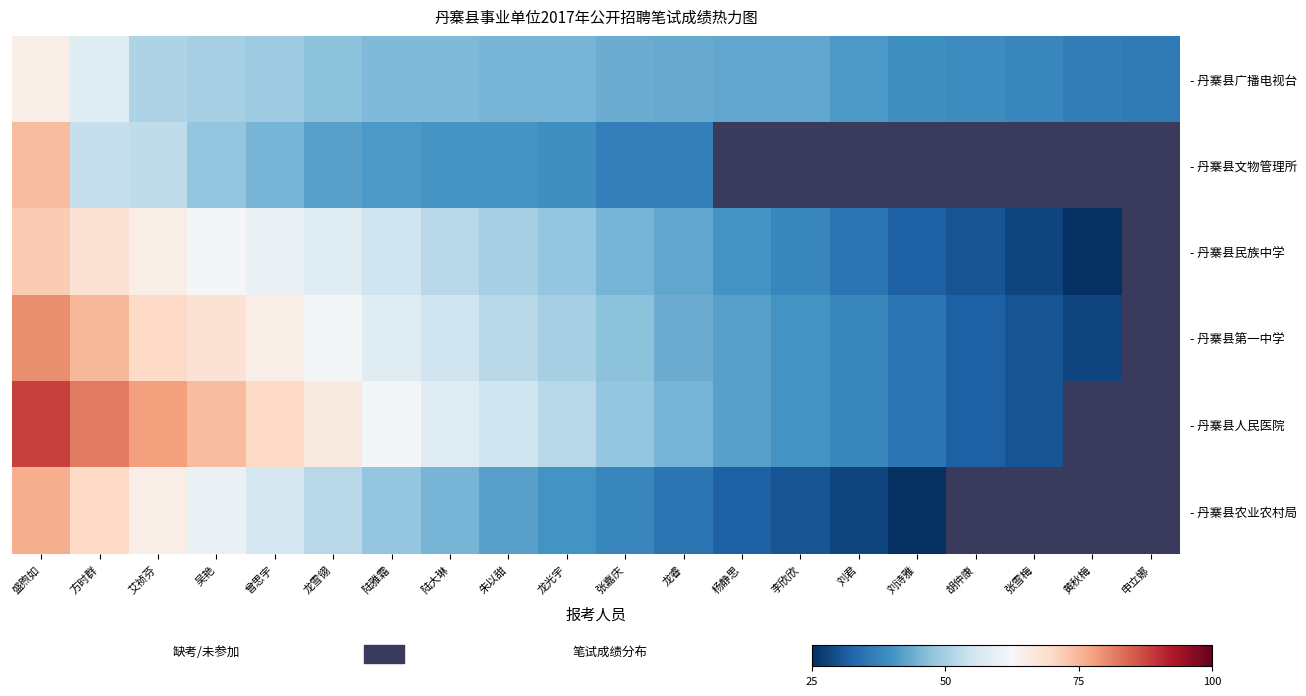

At how many categories does at least one series exceed 84?

1